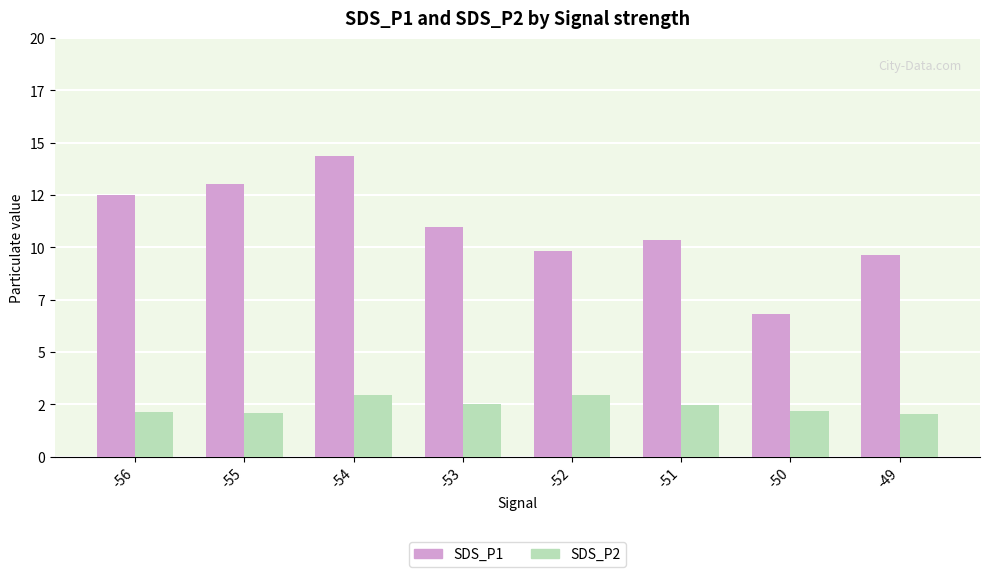

The SDS_P1 series shows 4.8 at -53. True or false?

False